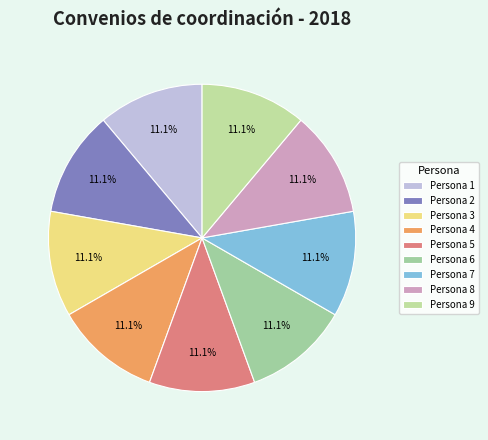

To the nearest percent, what is the difference between the largest and smallest slice percentages?

0%